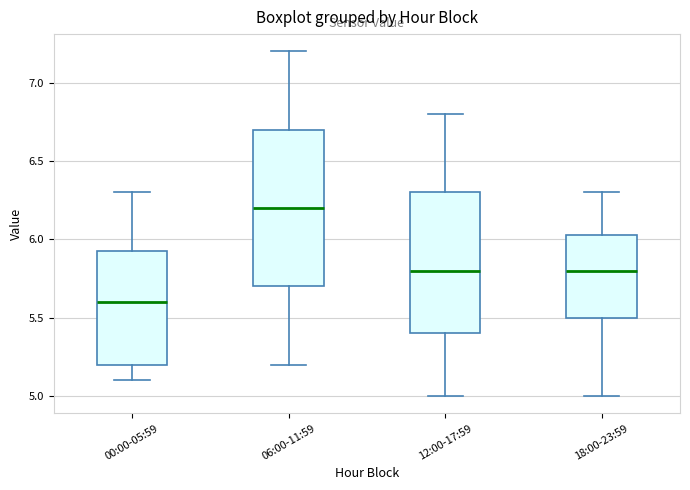

Reading left to right, read every box against the y-axis: the position of its median line, the range the box covers, and the ends of its whiskers. The values are not printed on the chart, so give them approximately, as read against the axis.

00:00-05:59: median 5.60, box 5.20 to 5.95, whiskers 5.10 to 6.30
06:00-11:59: median 6.20, box 5.70 to 6.70, whiskers 5.20 to 7.20
12:00-17:59: median 5.80, box 5.40 to 6.30, whiskers 5.00 to 6.80
18:00-23:59: median 5.80, box 5.50 to 6.05, whiskers 5.00 to 6.30